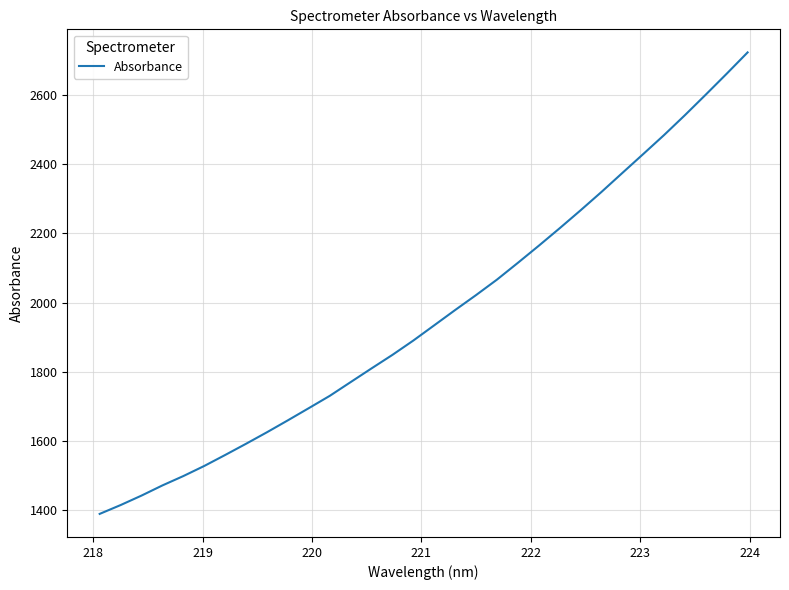

What is the difference between the maximum and minimum values?

1334.6